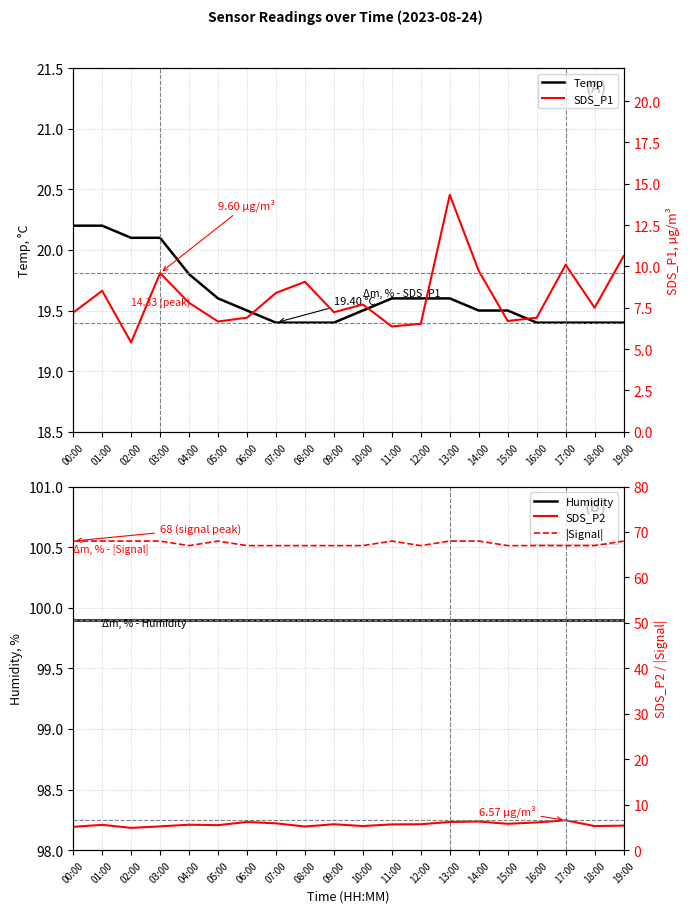

True or false: Temp has more than 2 interior local peaks.

False